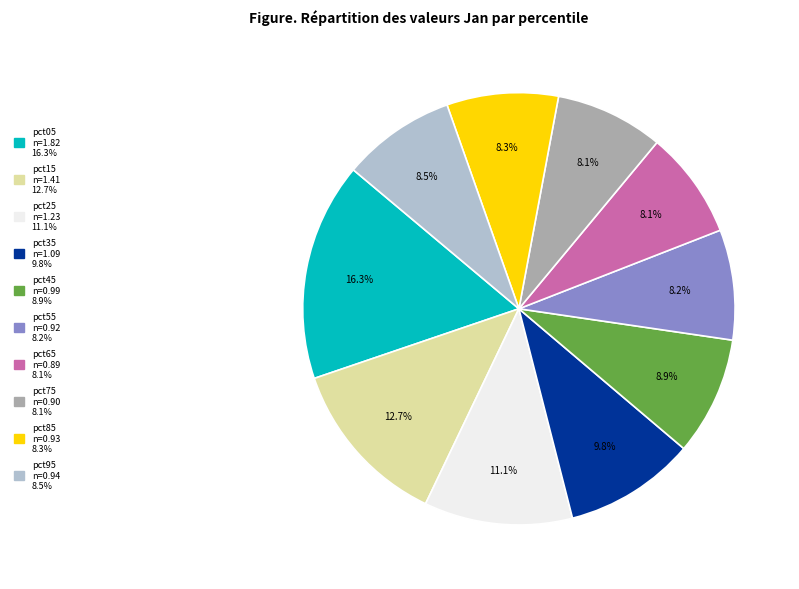

What portion of the pie excludes pct95?

91.5%